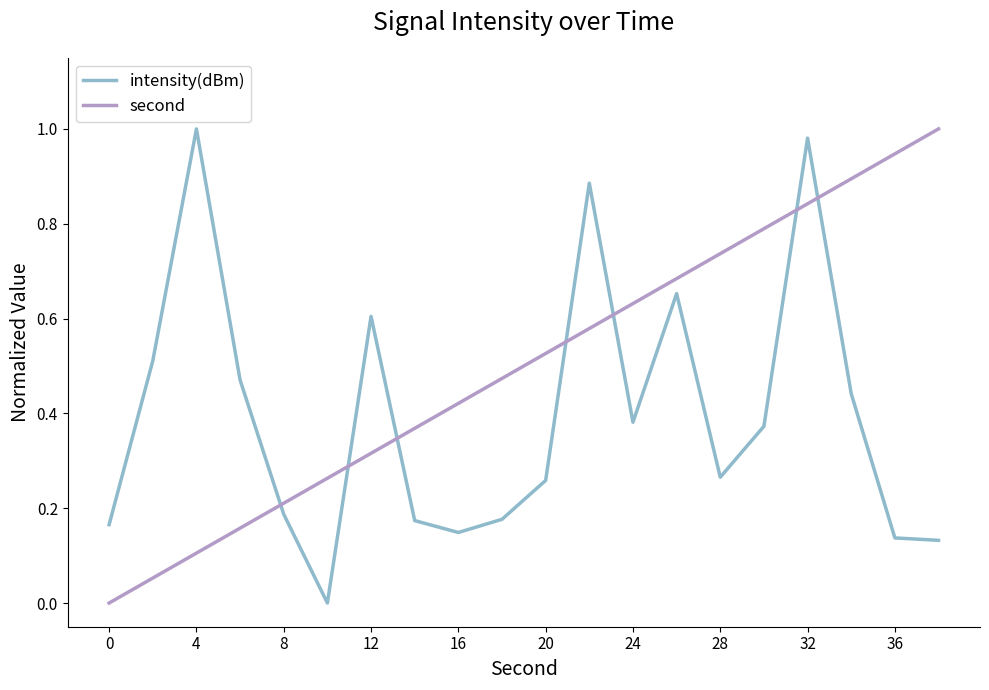

List the series in order of their overall mean, lowest first.

intensity(dBm), second